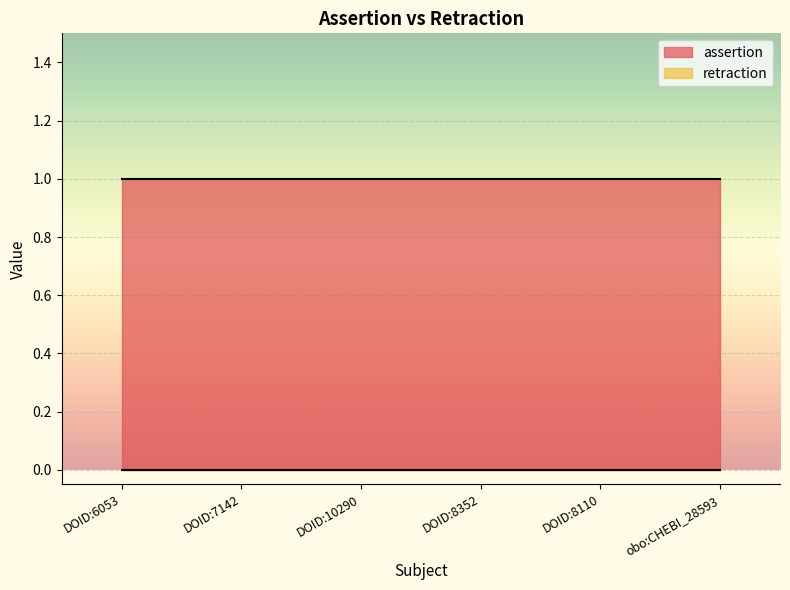

What is the value of the assertion point at the 6th from the left?

1